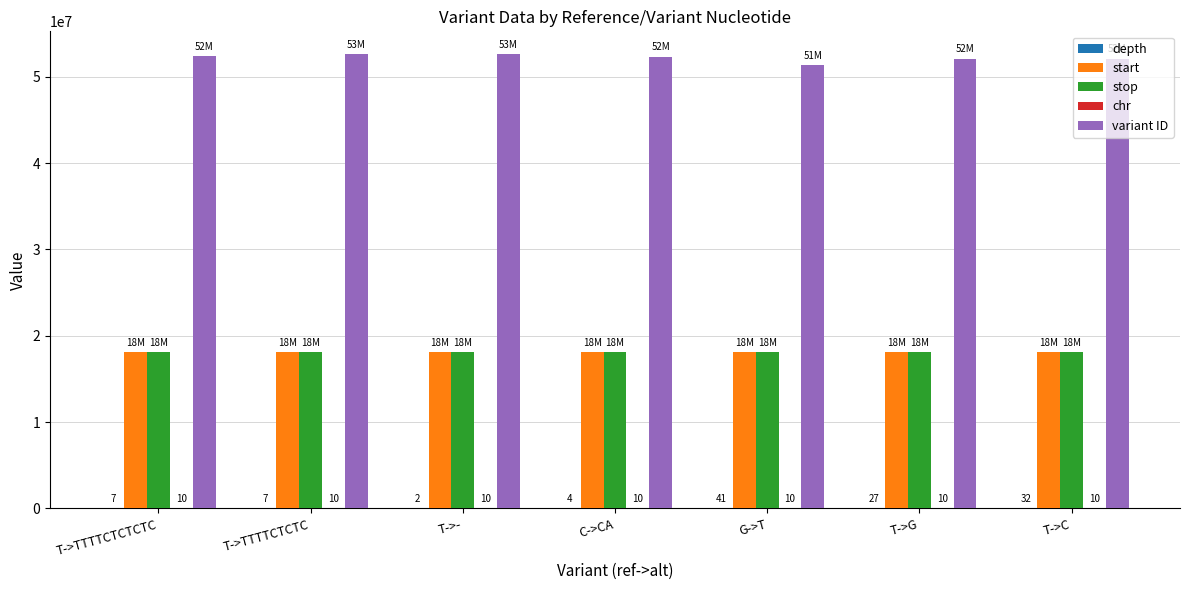

What is the maximum value for stop?

18090759